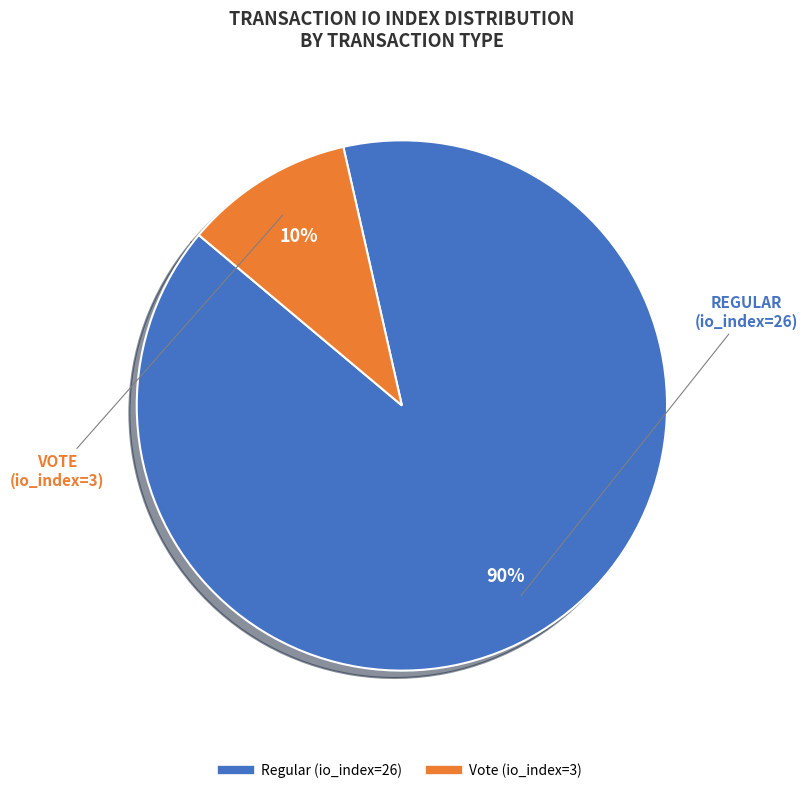

Rank the categories by value from lowest to highest.

Vote (io_index=3), Regular (io_index=26)